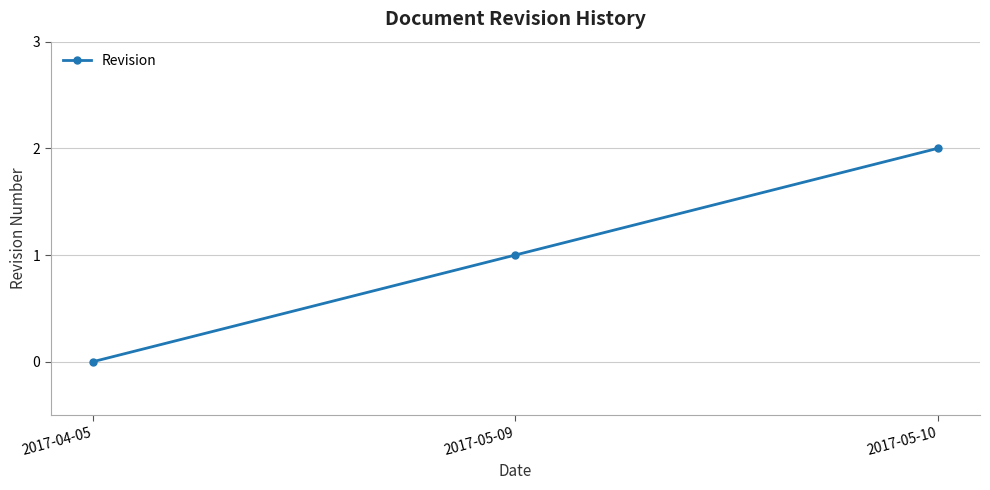

What is the change in value from 2017-05-09 to 2017-05-10?

+1